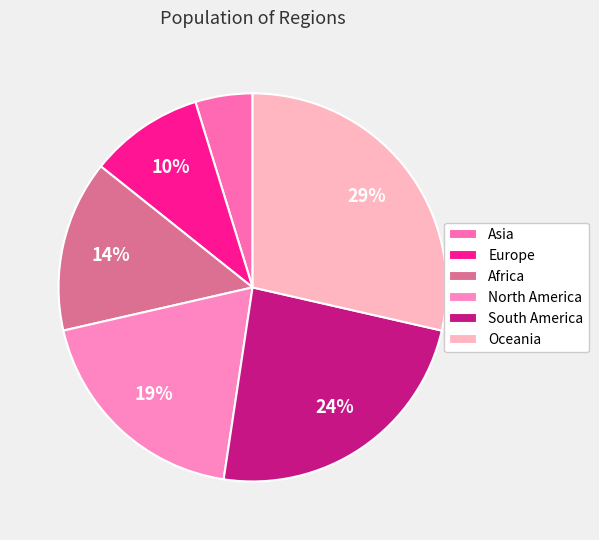

Is it true that Europe is 10% of the pie?

True